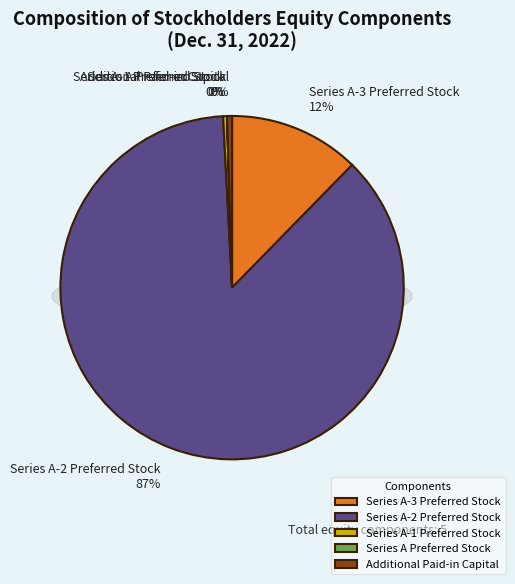

To the nearest percent, what is the difference between the largest and smallest slice percentages?

87%